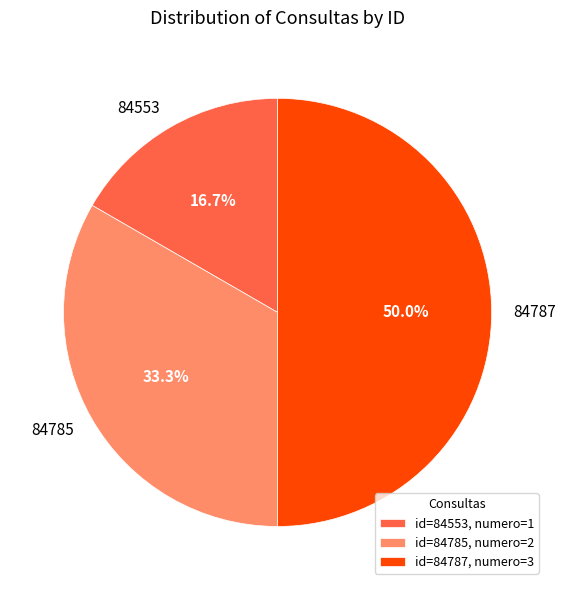

To the nearest percent, what is the combined percentage of 84787 and 84785?

83%